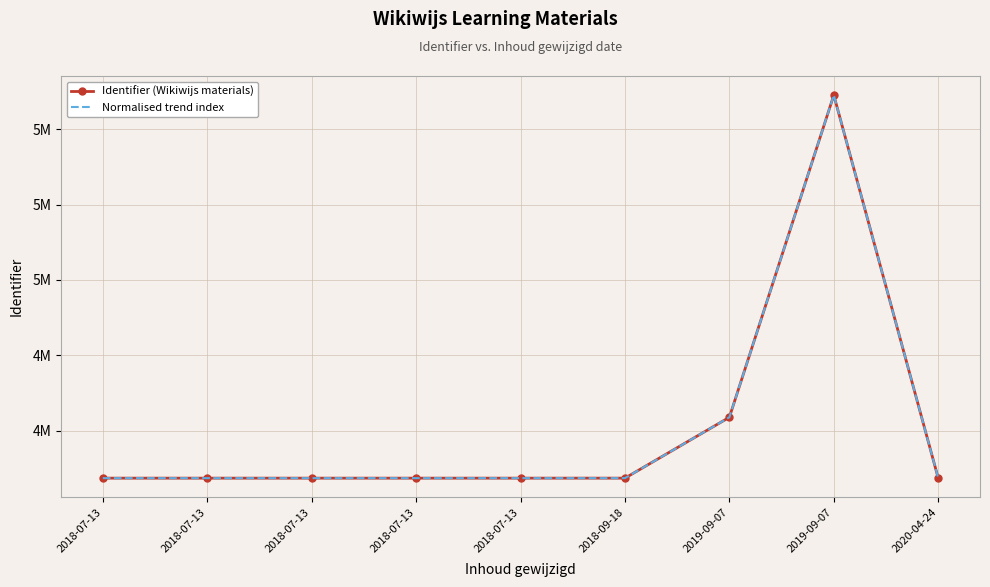

What are all the series names shown in the legend?

Identifier (Wikiwijs materials), Normalised trend index